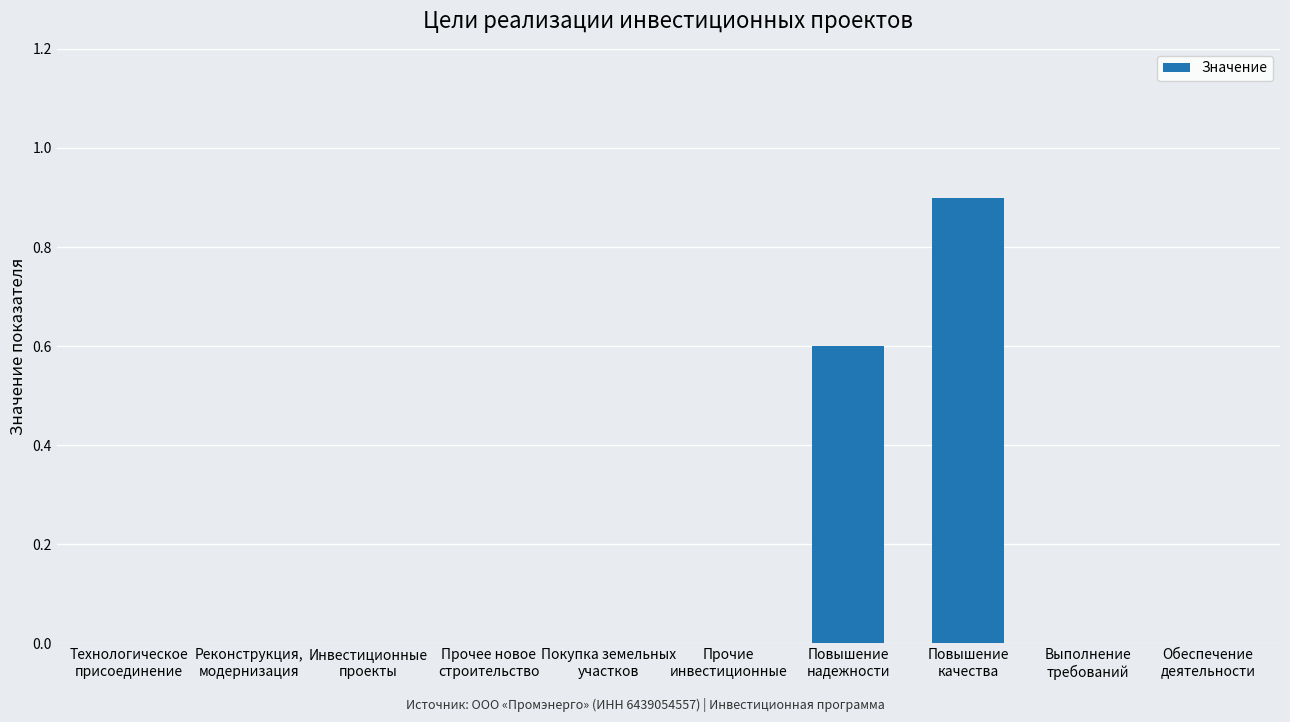

What is the sum of all values?

1.5